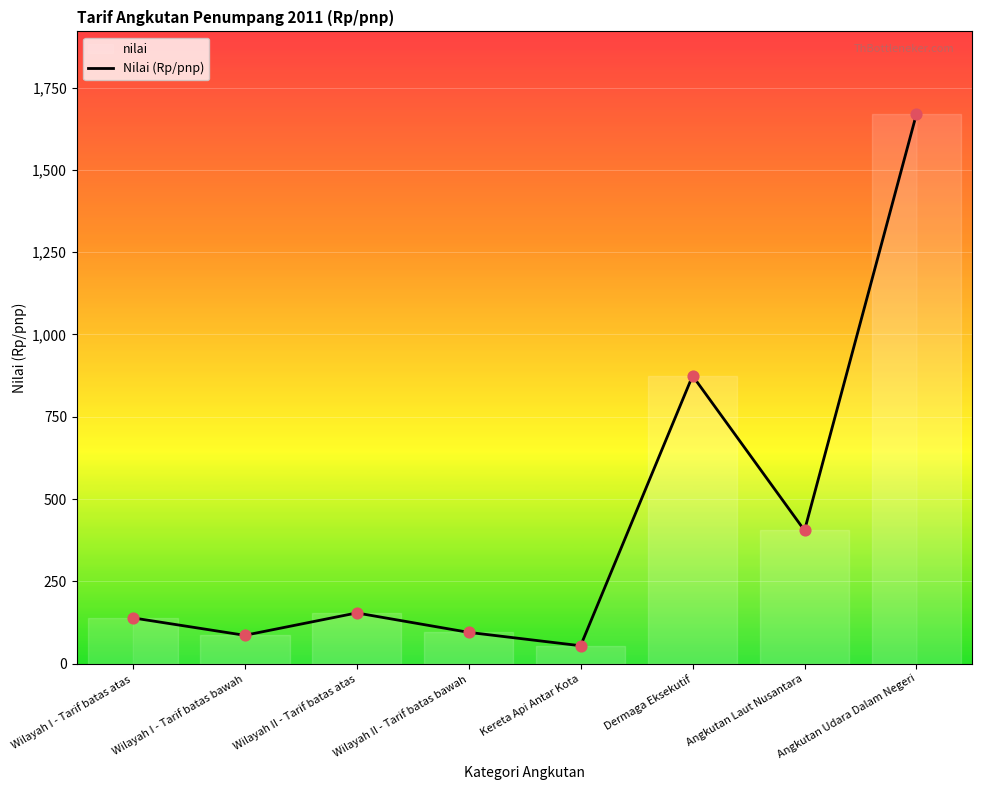

Between Kereta Api Antar Kota and Dermaga Eksekutif, which is larger?

Dermaga Eksekutif